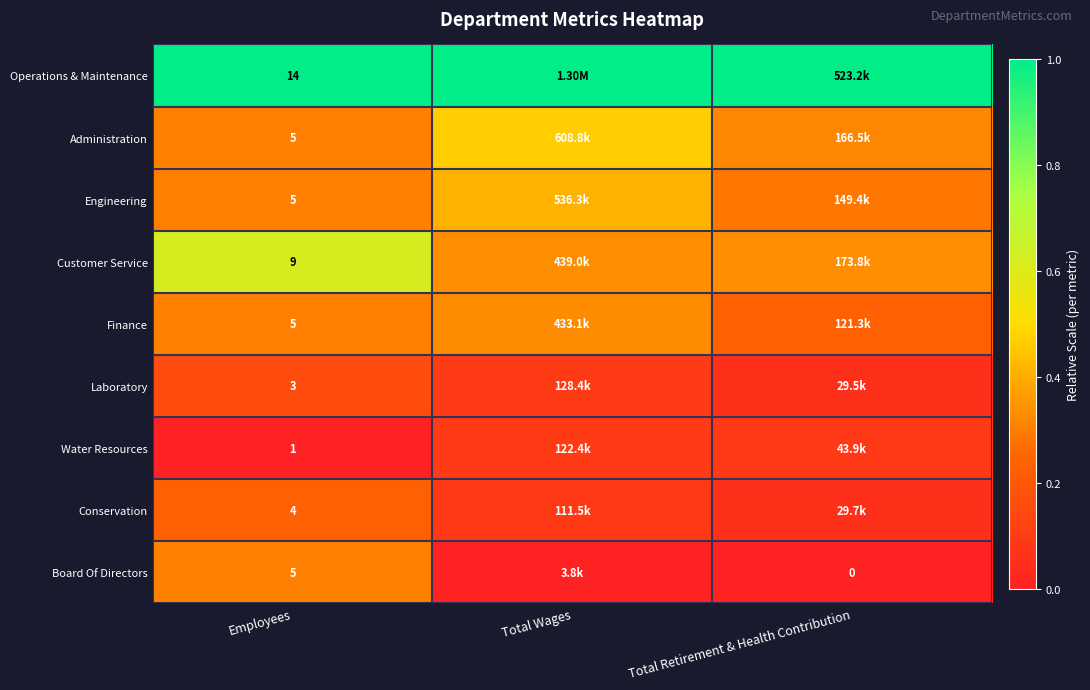

Is the value of Operations & Maintenance at Employees greater than the value of Board Of Directors at Total Retirement & Health Contribution?

Yes